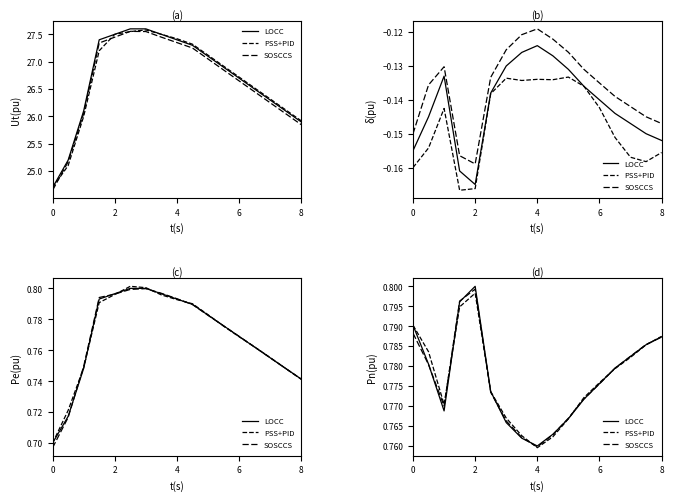

How many interior local peaks does the LOCC series have?

1